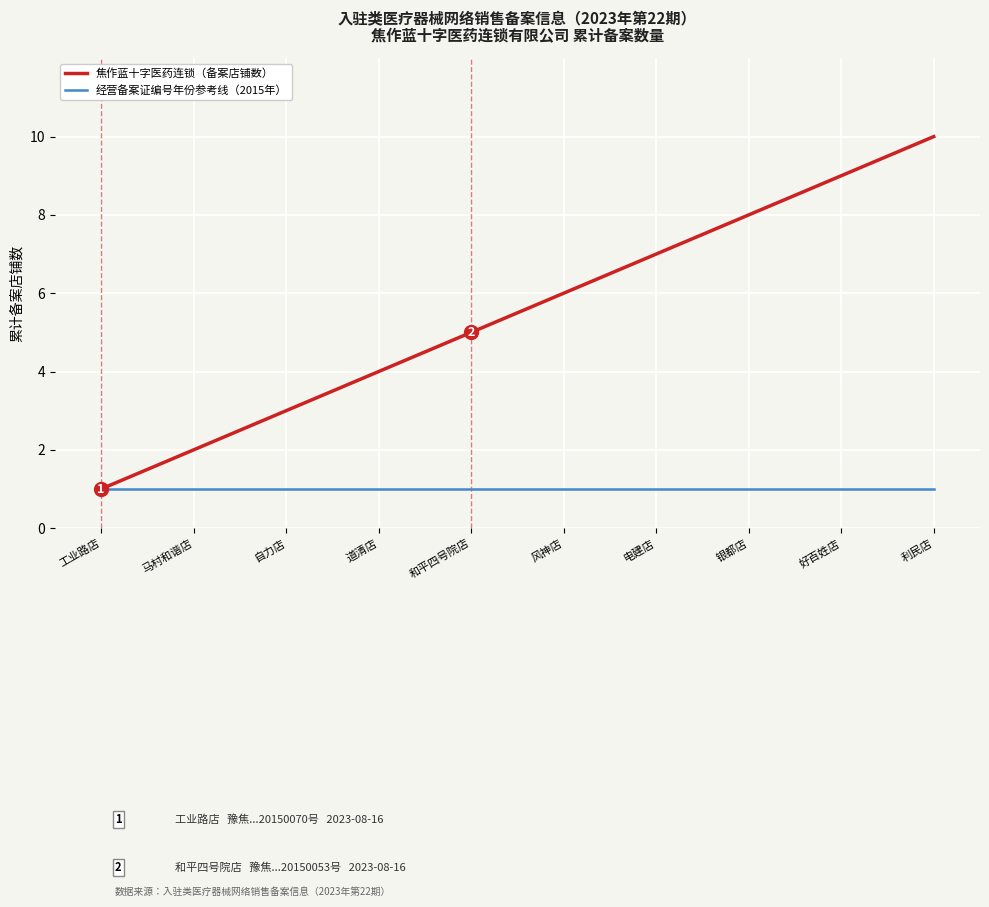

What are all the series names shown in the legend?

焦作蓝十字医药连锁（备案店铺数）, 经营备案证编号年份参考线（2015年）